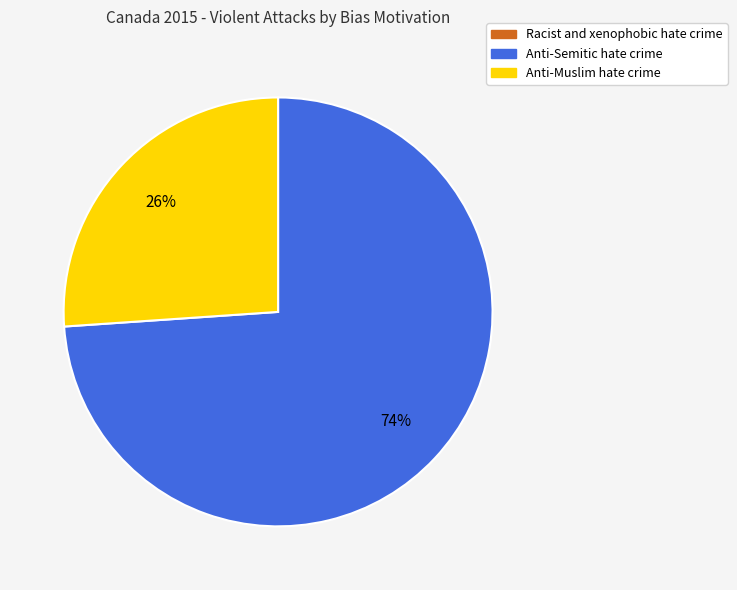

To the nearest percent, what is the average slice percentage?

50%